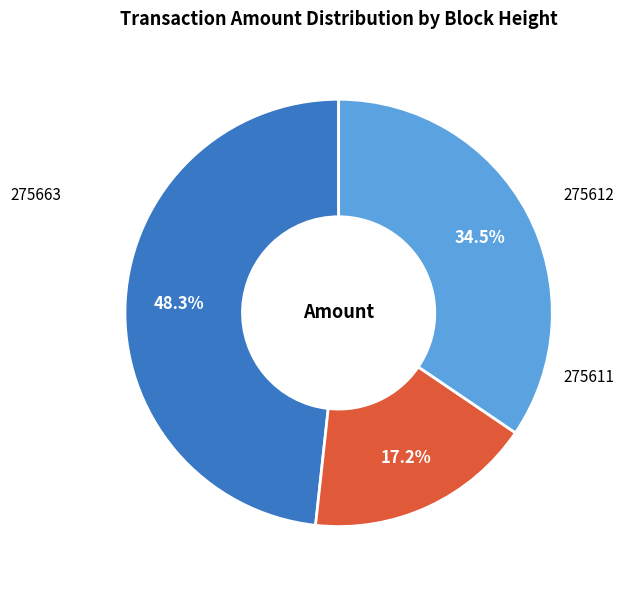

Is 275663 the majority of the pie?

No